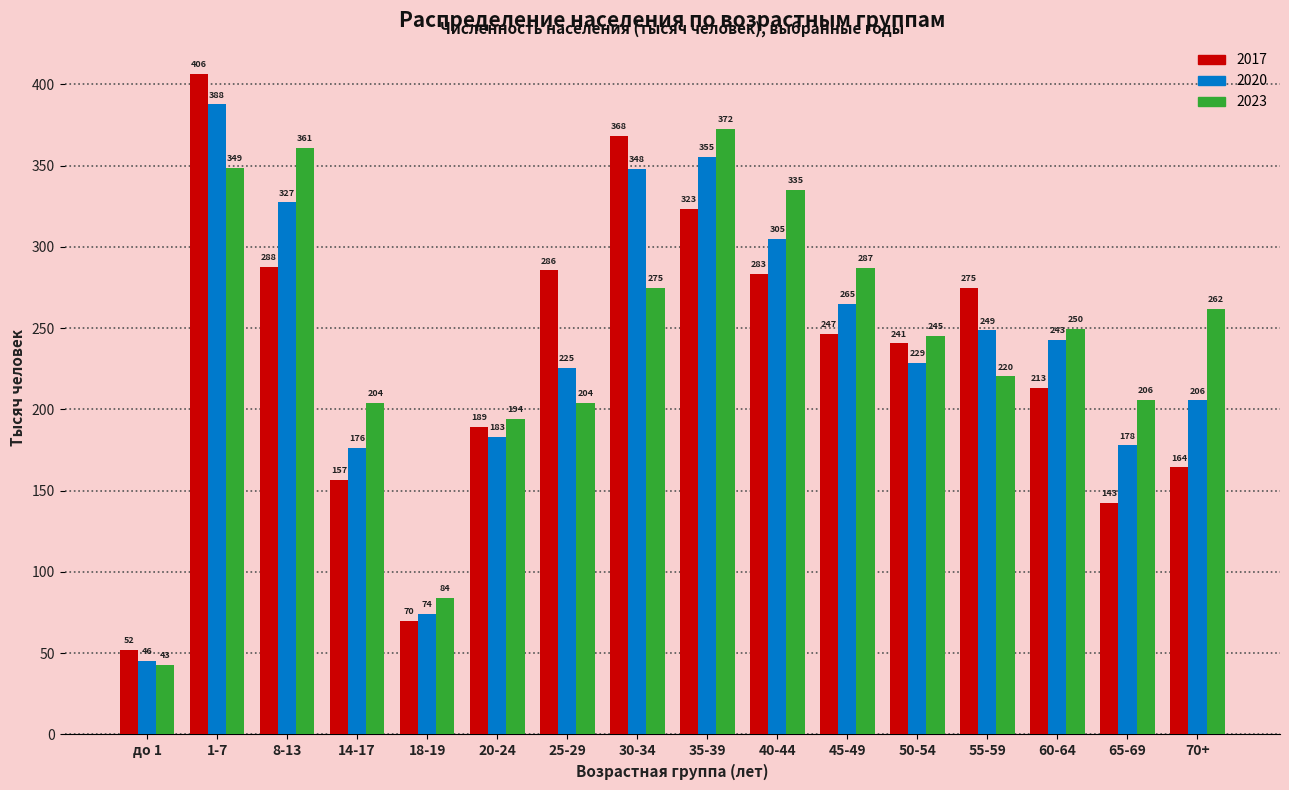

What is the maximum value shown in the chart?

406.4